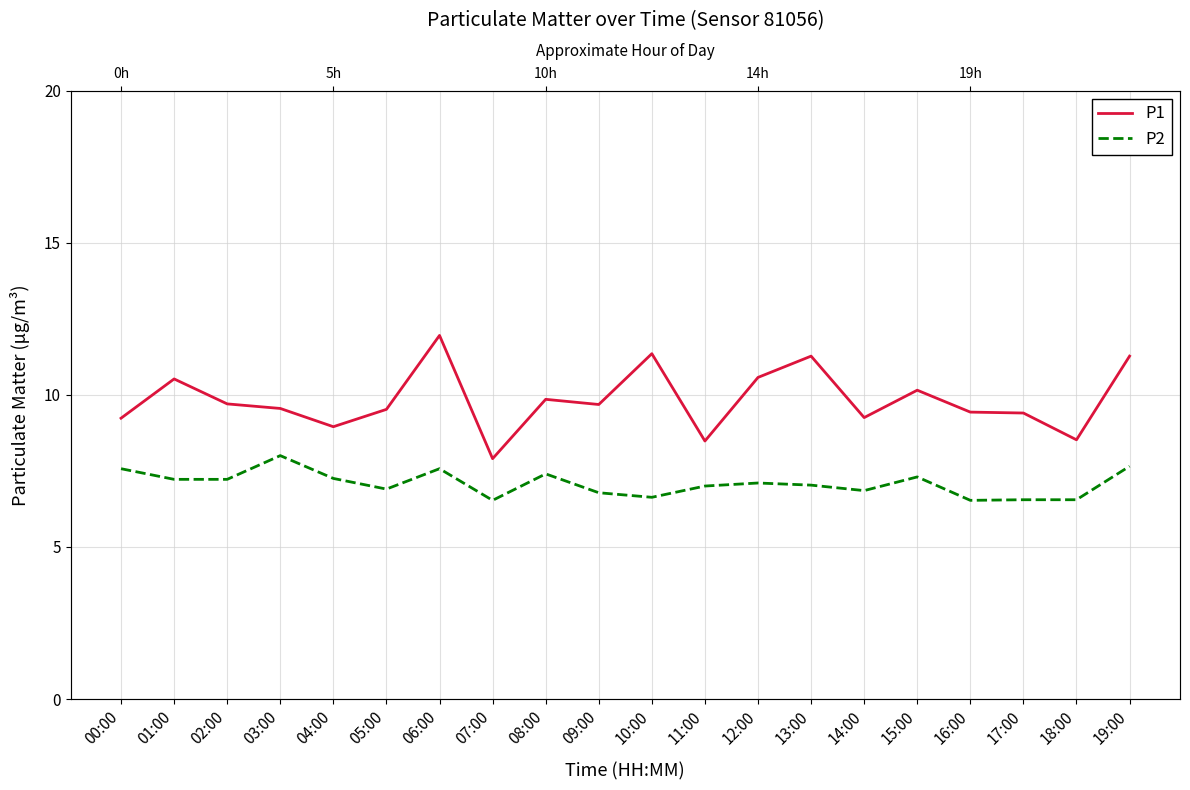

True or false: P2 has a value of 12.6 at 12:00.

False